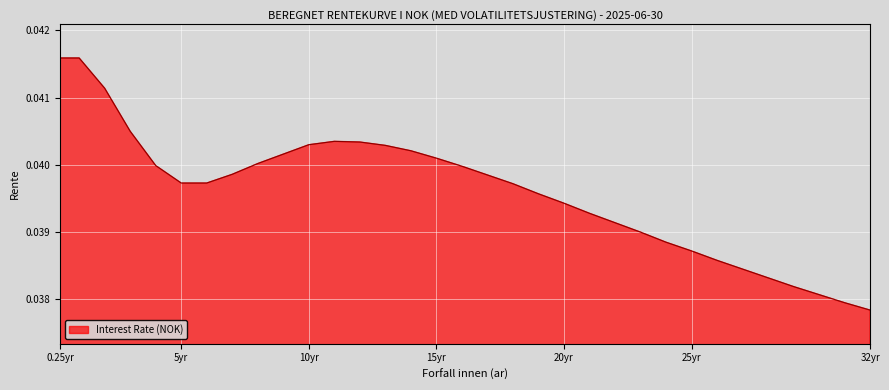

How many lines are shown in the chart?

1